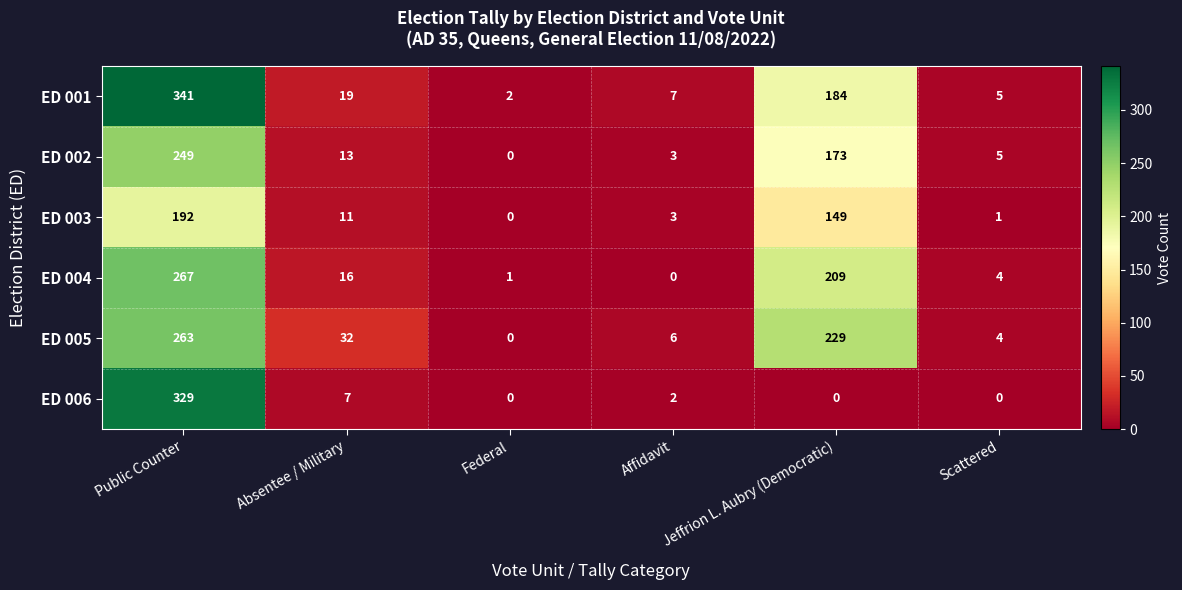

Which has a higher value, Affidavit or Scattered?

Affidavit